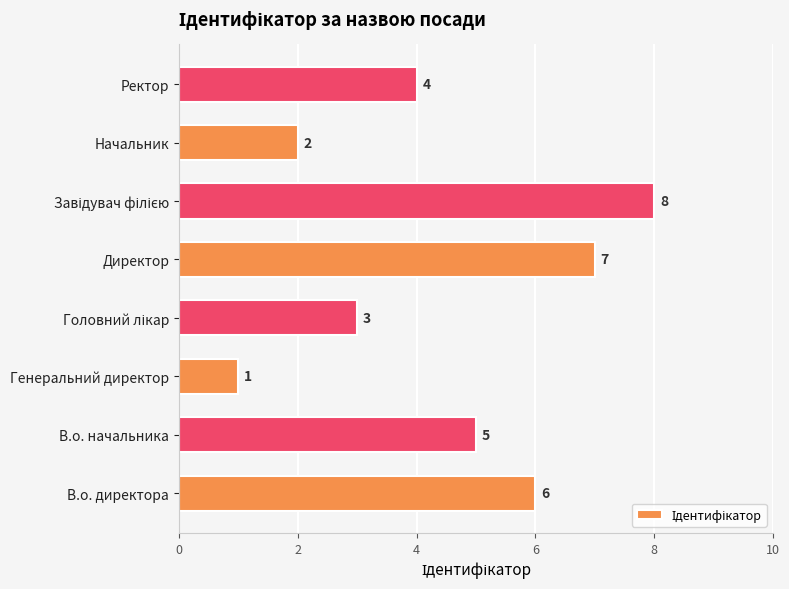

What is the difference between the maximum and minimum values?

7